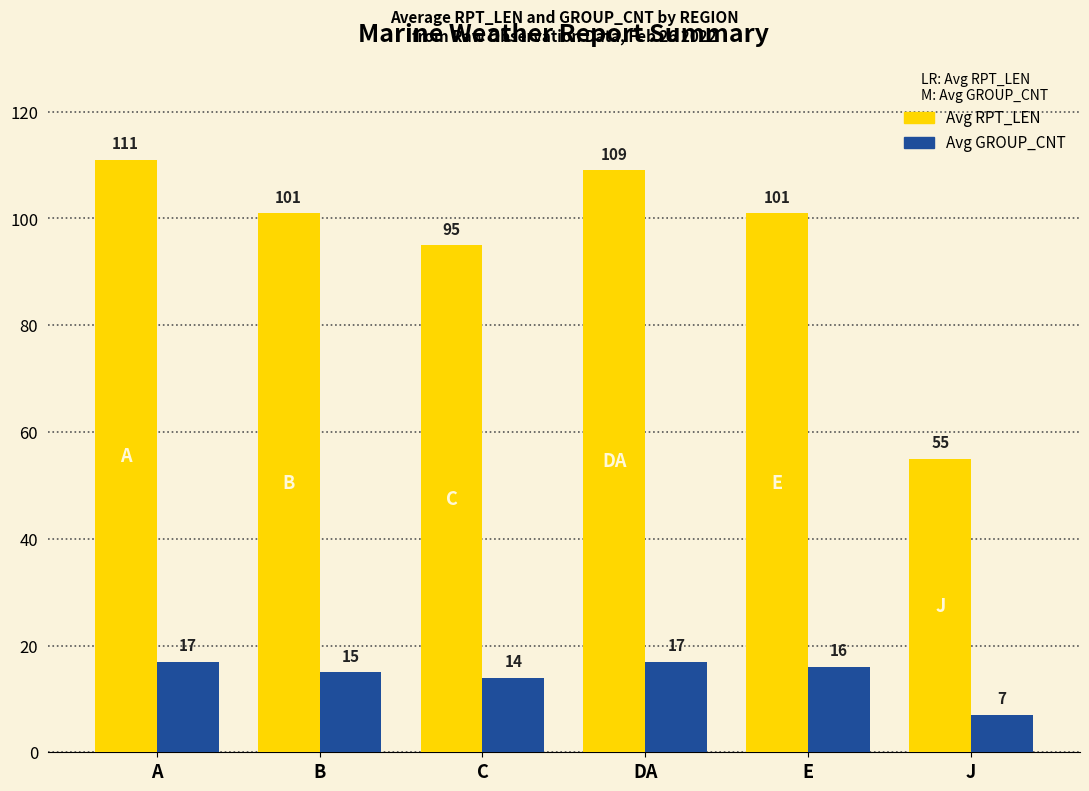

What is the smallest value displayed?

7